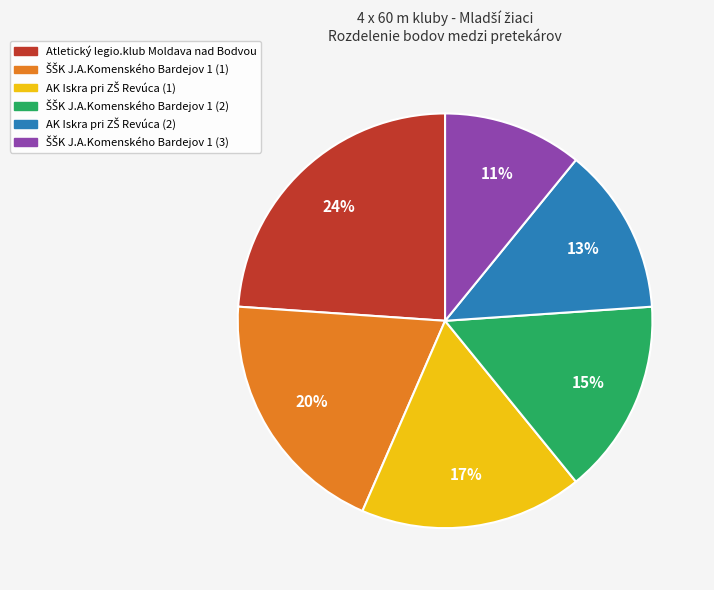

Is there any slice that represents more than half of the pie?

No